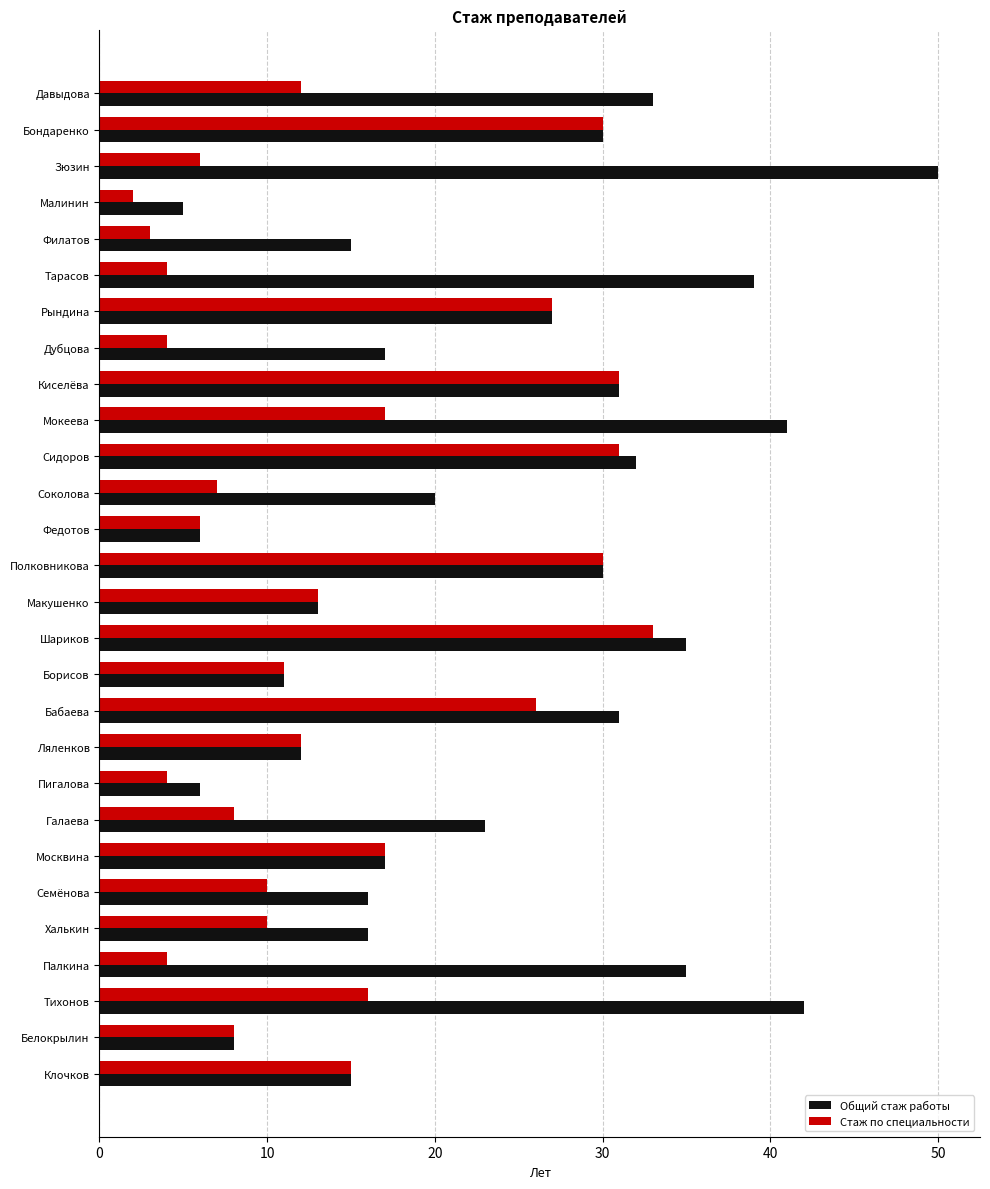

What is the minimum value for Стаж по специальности?

2